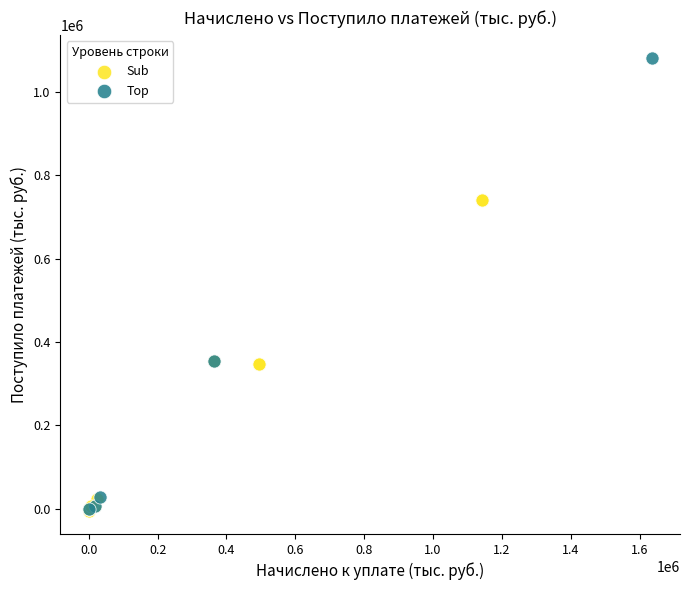

Which series has the largest Y range (max minus min)?

Top